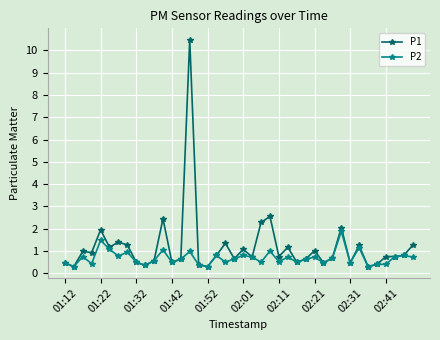

Which series has the largest total across all categories?

P1